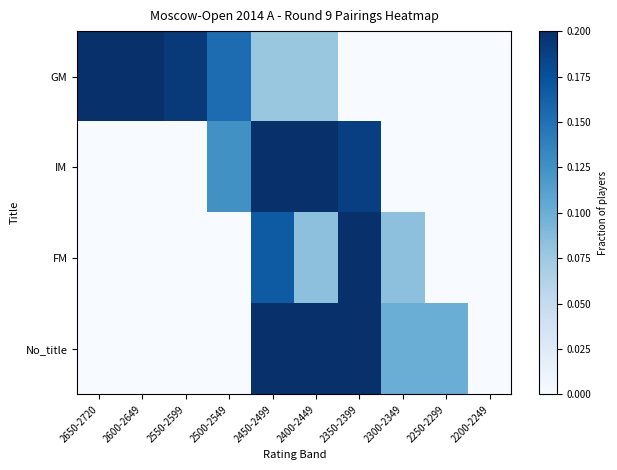

Reading left to right, list all the values displayed in this chart.

GM: 2650-2720=0.2	2600-2649=0.3	2550-2599=0.2	2500-2549=0.2	2450-2499=0.1	2400-2449=0.1	2350-2399=0.0	2300-2349=0.0	2250-2299=0.0	2200-2249=0.0
IM: 2650-2720=0.0	2600-2649=0.0	2550-2599=0.0	2500-2549=0.1	2450-2499=0.4	2400-2449=0.3	2350-2399=0.2	2300-2349=0.0	2250-2299=0.0	2200-2249=0.0
FM: 2650-2720=0.0	2600-2649=0.0	2550-2599=0.0	2500-2549=0.0	2450-2499=0.2	2400-2449=0.1	2350-2399=0.7	2300-2349=0.1	2250-2299=0.0	2200-2249=0.0
No_title: 2650-2720=0.0	2600-2649=0.0	2550-2599=0.0	2500-2549=0.0	2450-2499=0.2	2400-2449=0.2	2350-2399=0.4	2300-2349=0.1	2250-2299=0.1	2200-2249=0.0